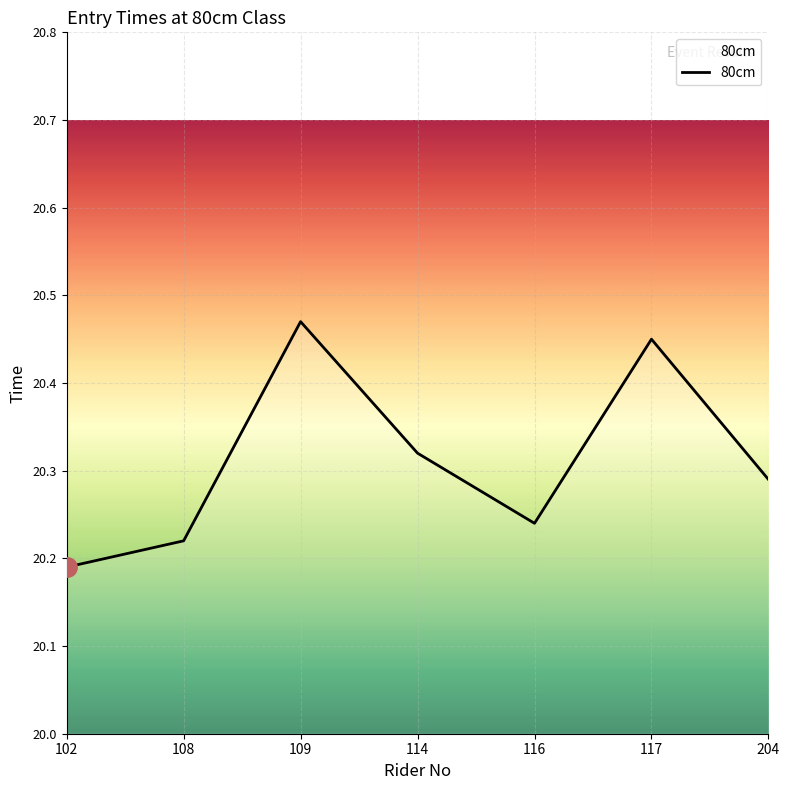

What is the difference between the second highest and minimum values?

0.3